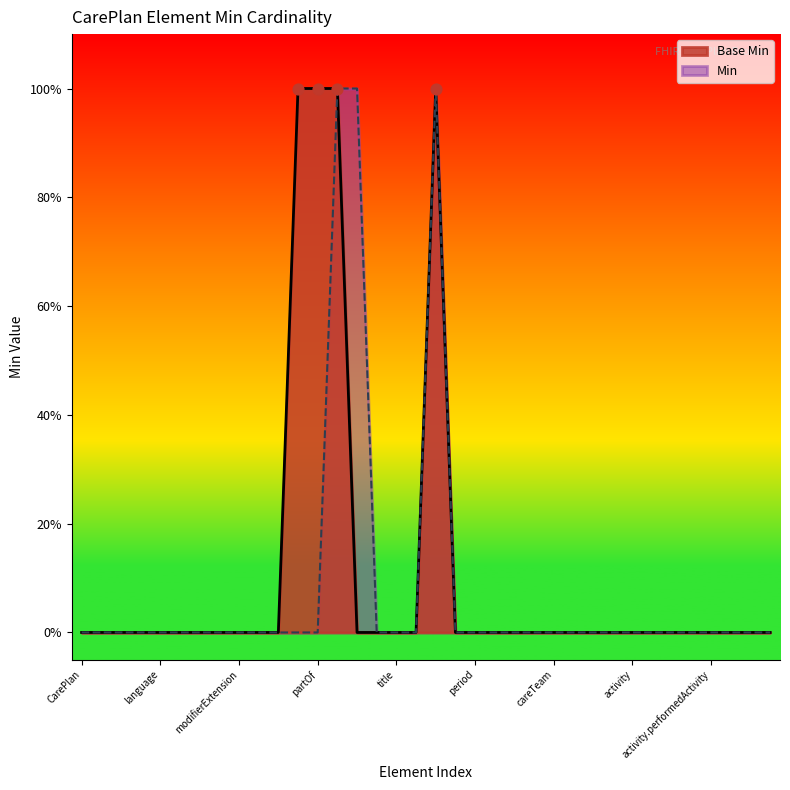

Which has a higher value, CarePlan.description or CarePlan.activity.id?

CarePlan.description